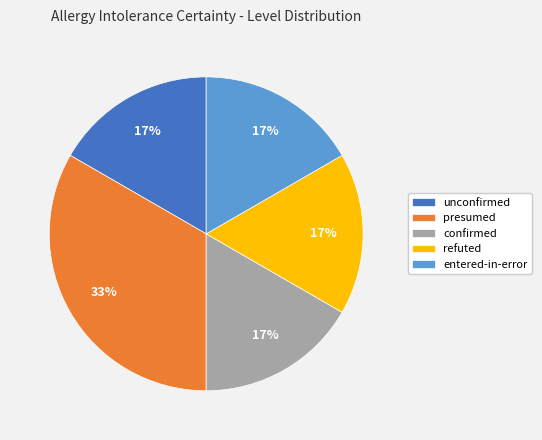

Count the number of slices in the pie.

5